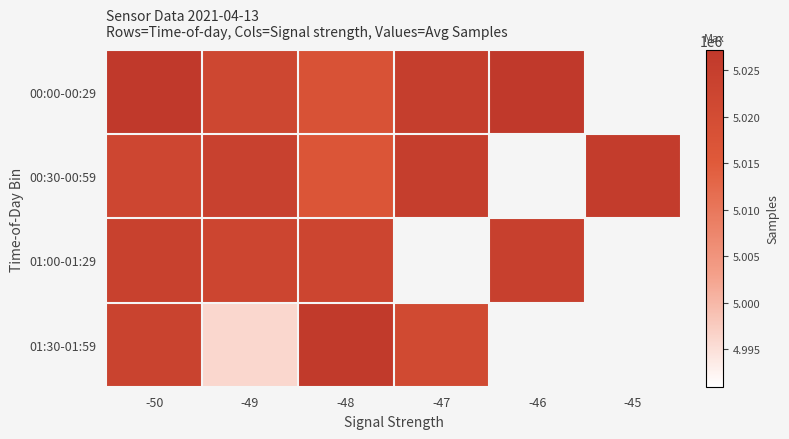

List the labels in order of 01:30-01:59 value, smallest first.

-49, -47, -50, -48, -46, -45